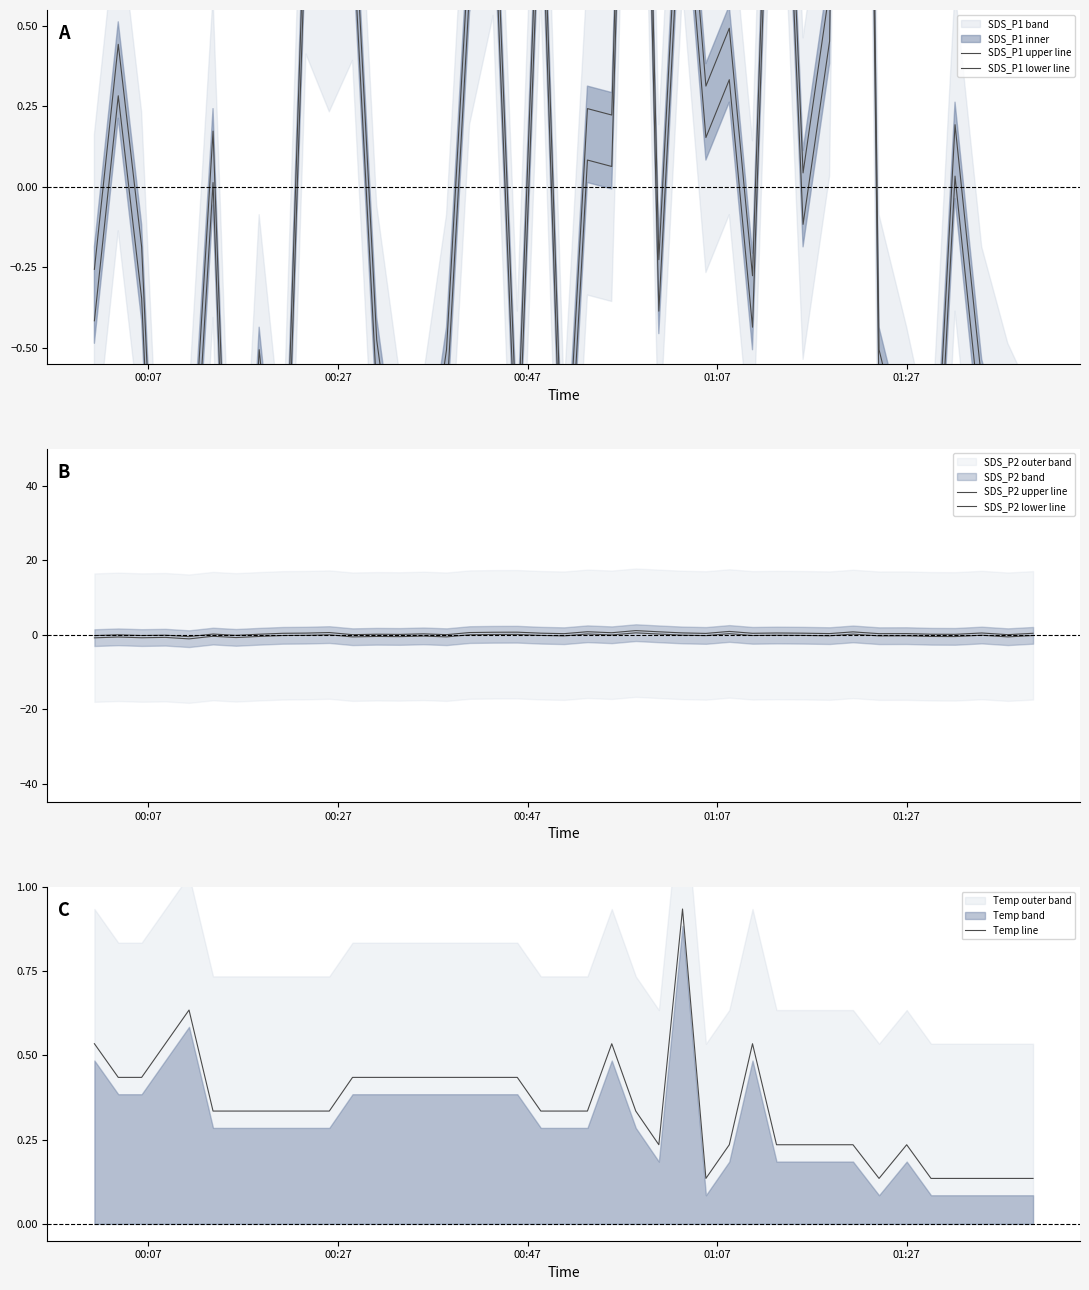

In SDS_P2 upper line, how many points are higher than both neighbors (excluding endpoints)?

14